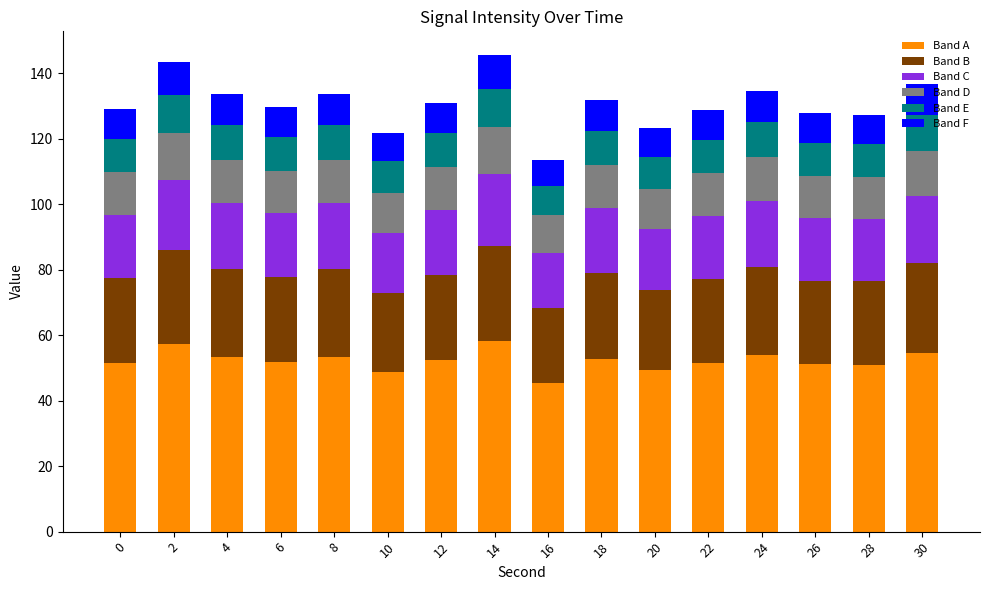

What is the total value across all series at 14?

145.5